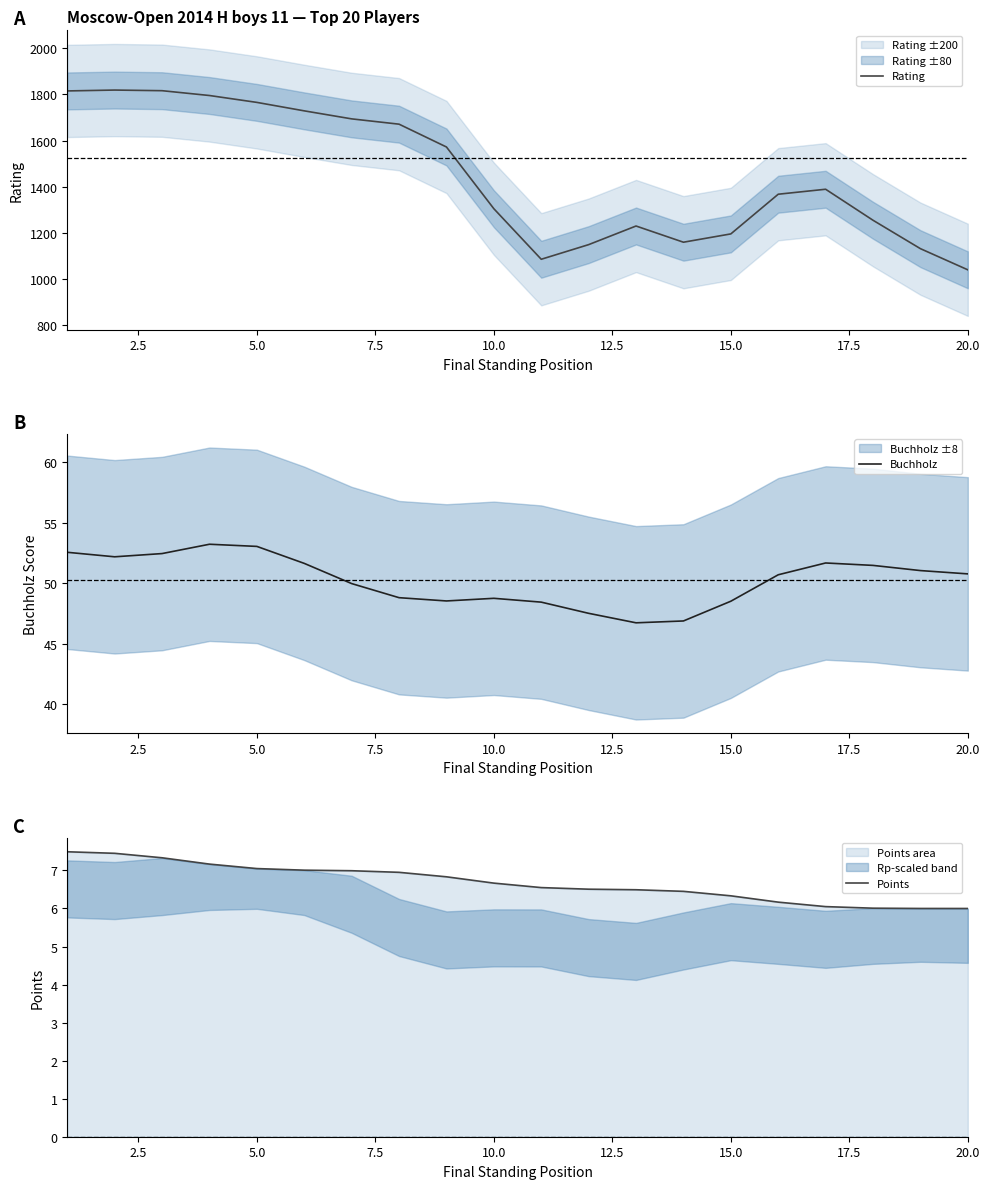

What value does the Buchholz series have at 5.0?

53.1